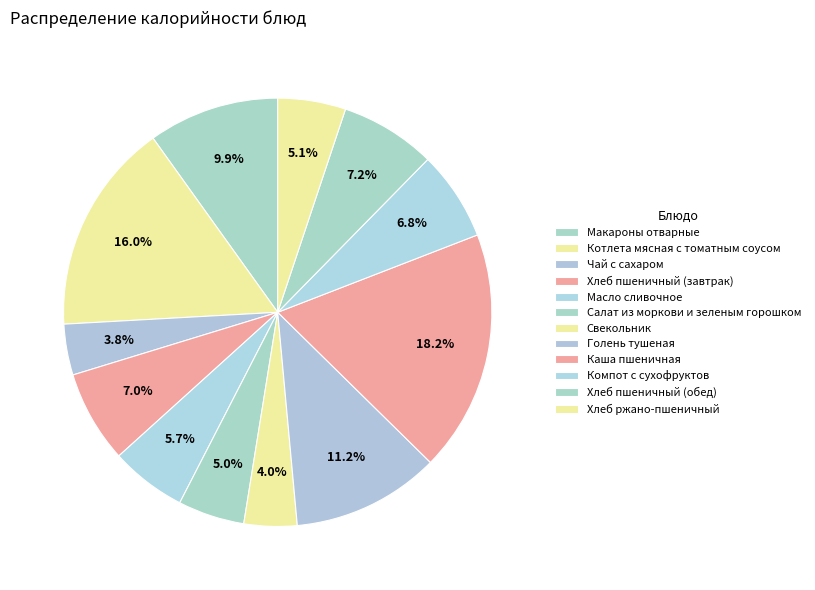

Between Салат из моркови и зеленым горошком and Компот с сухофруктов, which is larger?

Компот с сухофруктов